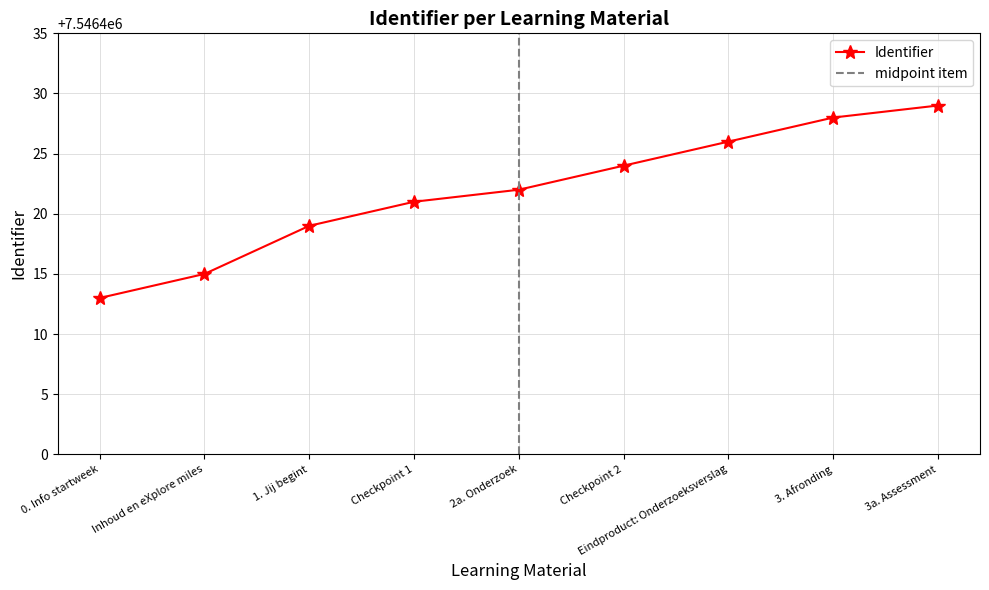

Which category has the highest value across all series?

3a. Assessment